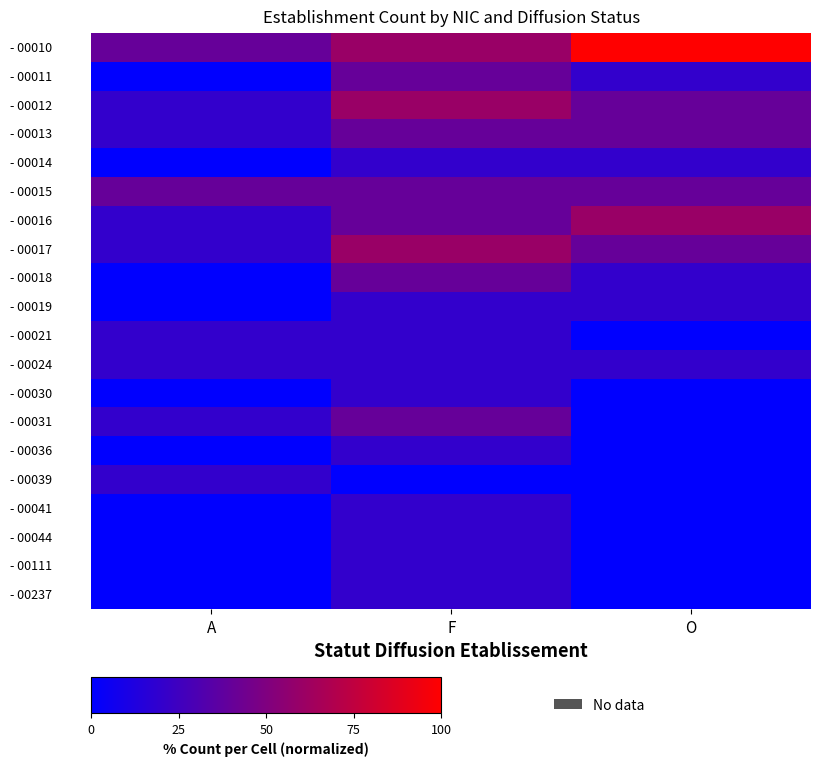

At A, list the series in order from largest to smallest.

- 00010, - 00015, - 00012, - 00013, - 00016, - 00017, - 00021, - 00024, - 00031, - 00039, - 00011, - 00014, - 00018, - 00019, - 00030, - 00036, - 00041, - 00044, - 00111, - 00237